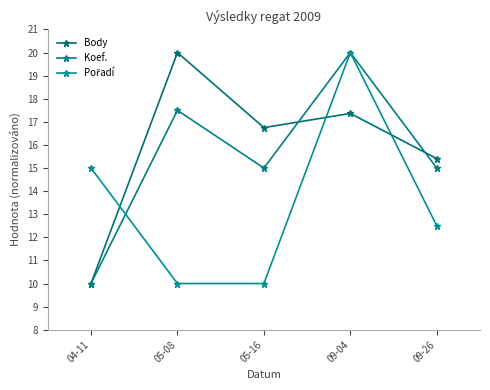

Between 05-08 and 04-11, which is larger?

05-08